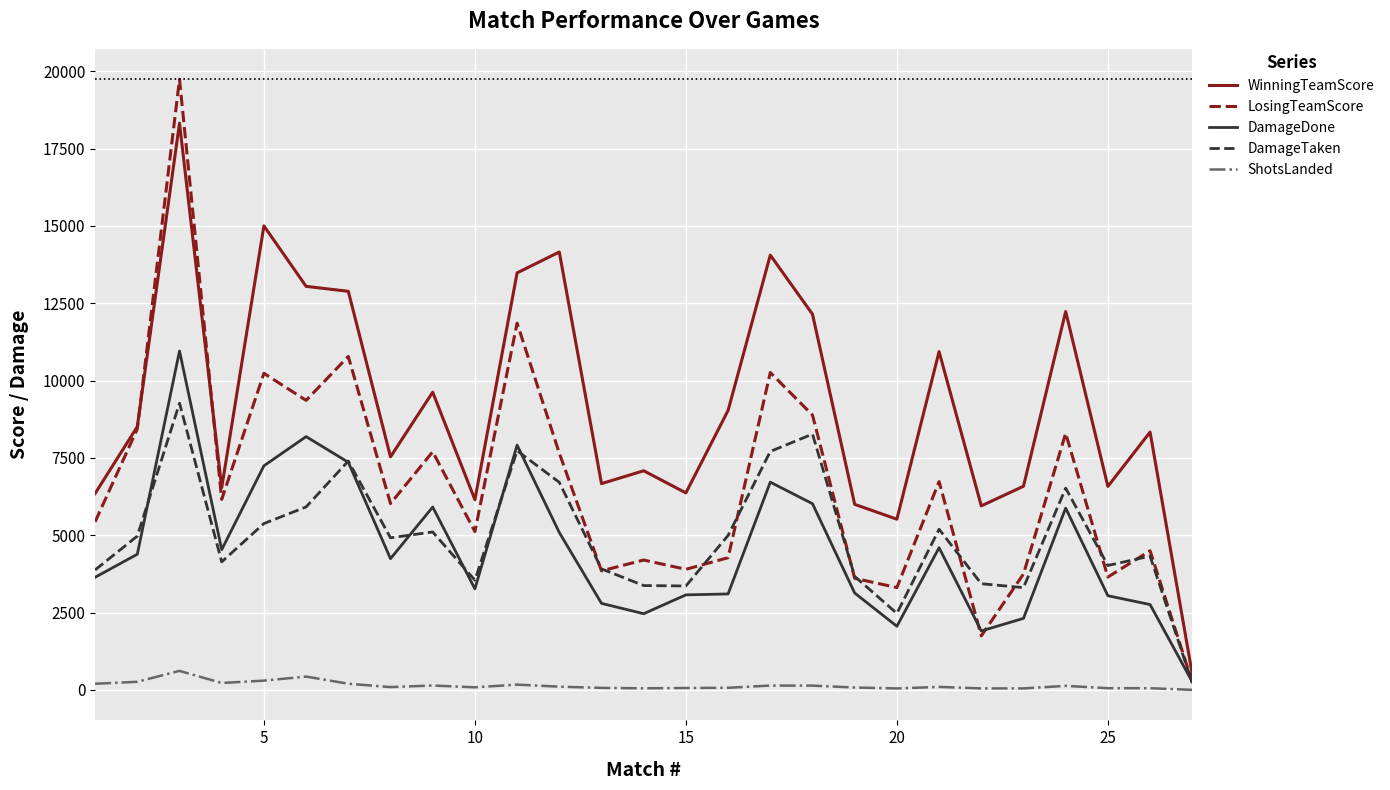

Which series has the largest range (max minus min)?

LosingTeamScore